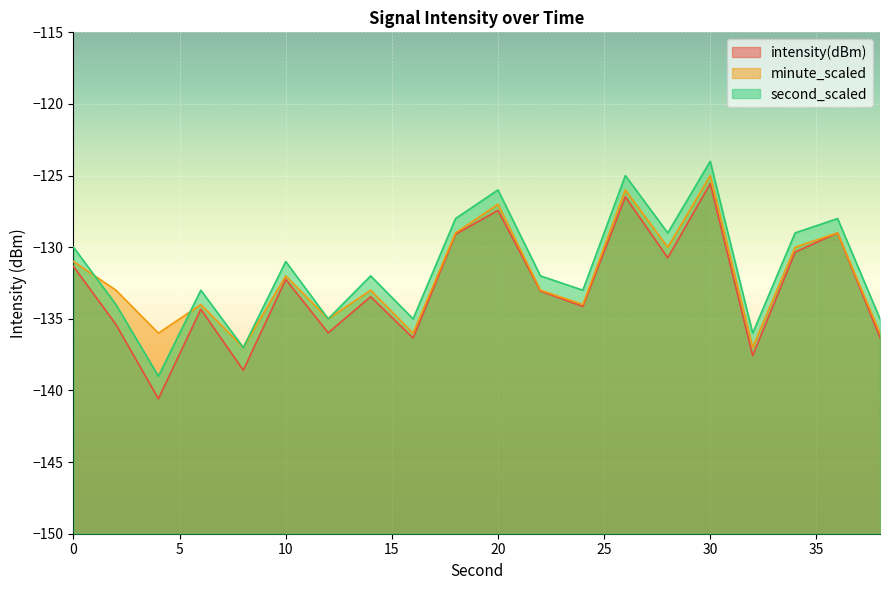

What is the spread (max minus min) of values at 22?

1.1